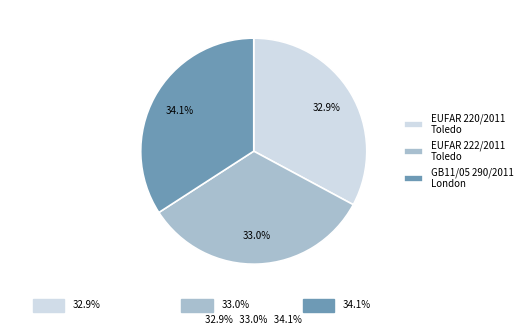

To the nearest percent, what is the average slice percentage?

33%